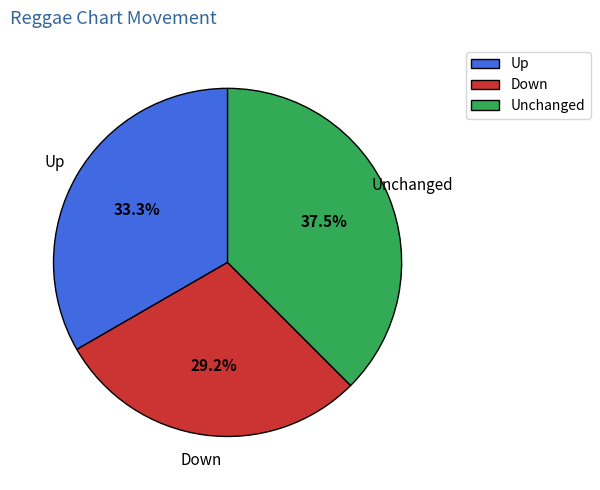

To the nearest percent, what is the difference between the largest and smallest slice percentages?

8%